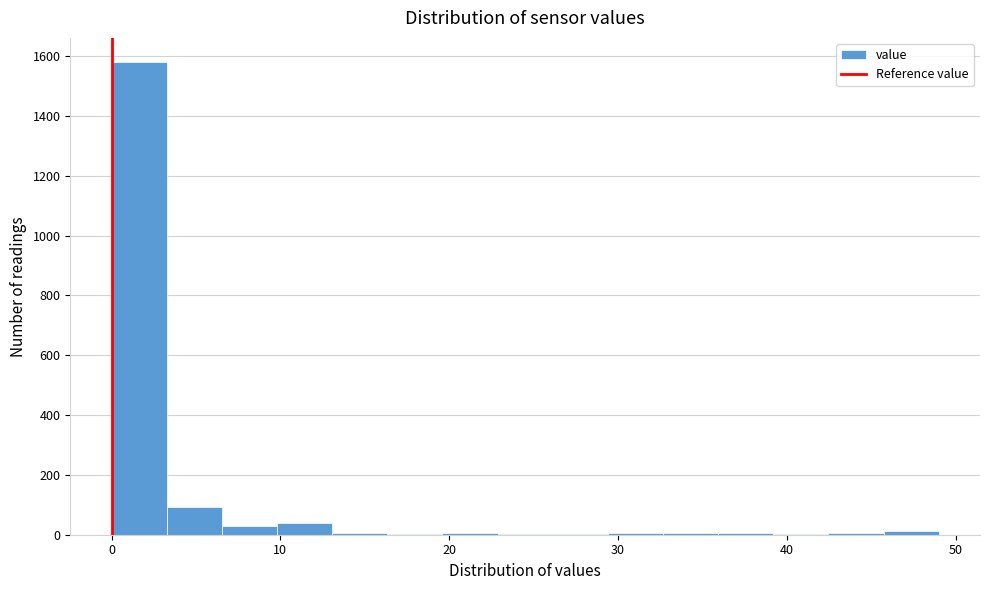

Read against the x-axis, roughly where is the centre of the tallest bar?

2